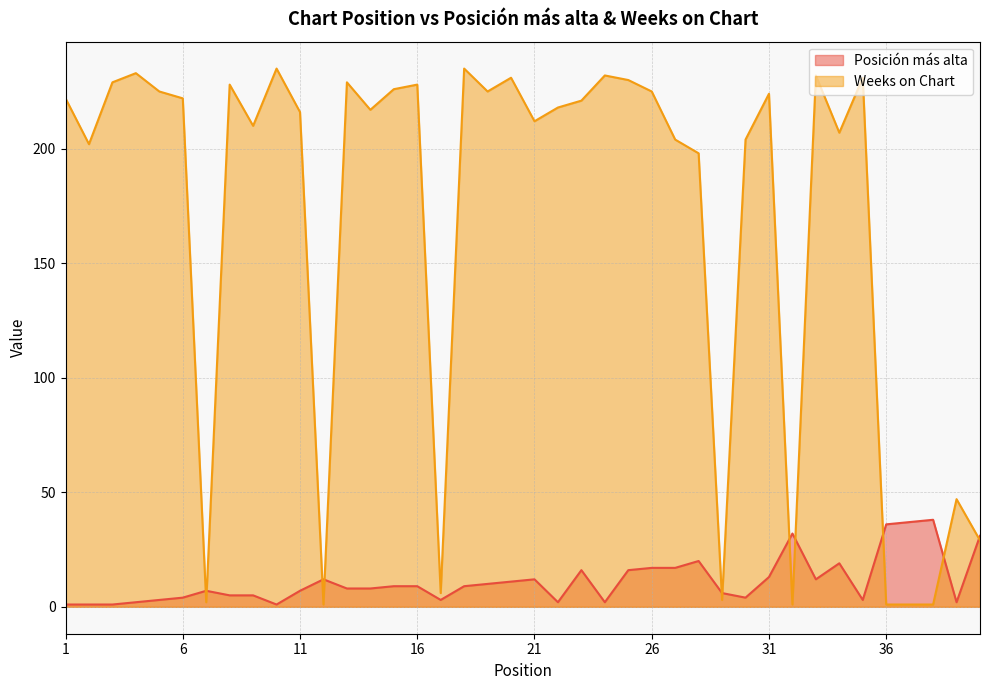

Is it true that Posición más alta equals 5 at 13?

False